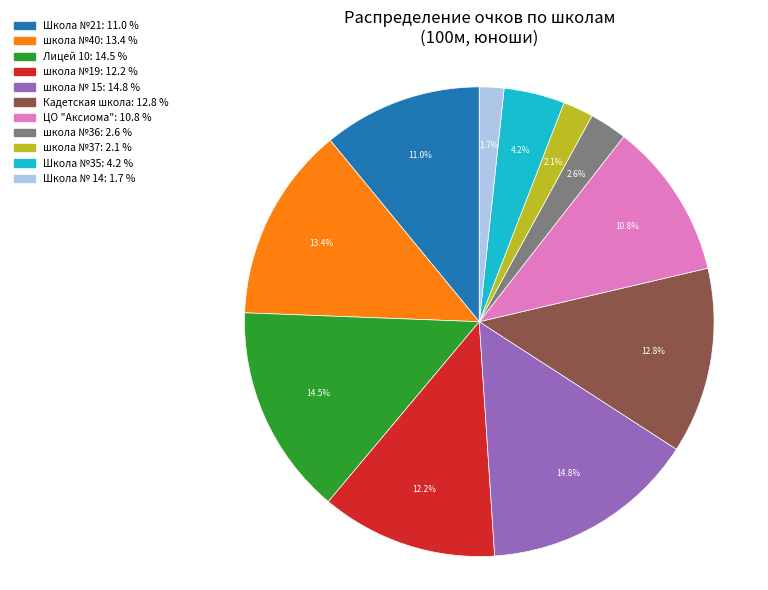

Is there a majority slice in this chart?

No